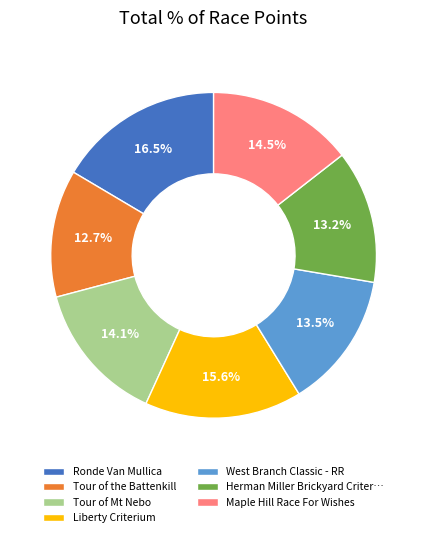

Do West Branch Classic - RR and Tour of Mt Nebo together represent more than half of the pie?

No